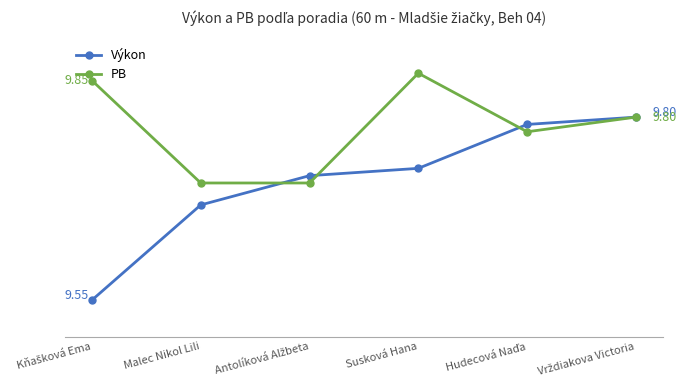

At which category does the chart reach its minimum across all series?

Kňašková Ema